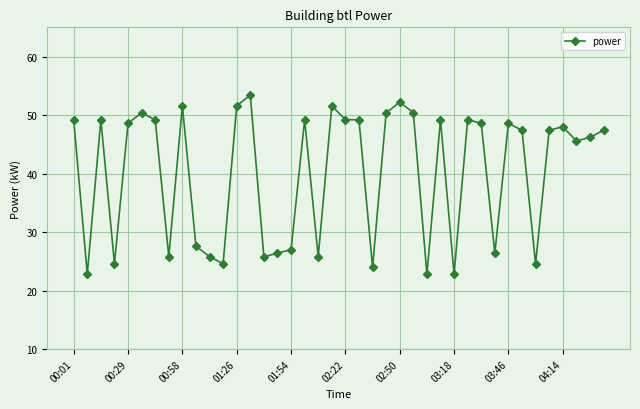

What is the minimum value shown in the chart?

22.8